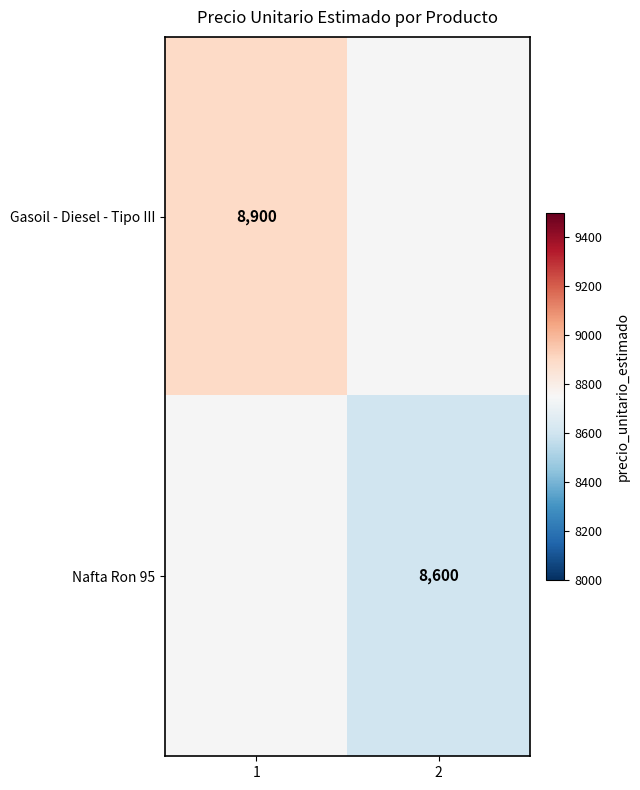

Is it true that Nafta Ron 95 equals 8600 at 2?

True